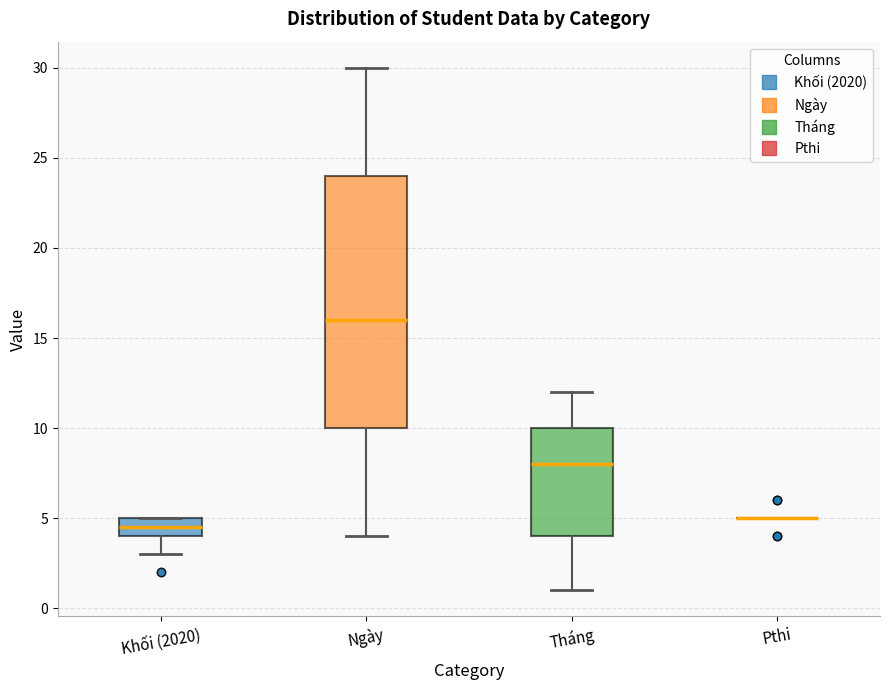

Reading left to right, transcribe this box plot: for each box, give where its median line is, the range the box spans, and where its two whiskers end, as read against the y-axis. The values are not printed on the chart, so give them approximately, as read against the axis.

Khối (2020): median 4.5, box 4.0 to 5.0, whiskers 3.0 to 5.0
Ngày: median 16.0, box 10.0 to 24.0, whiskers 4.0 to 30.0
Tháng: median 8.0, box 4.0 to 10.0, whiskers 1.0 to 12.0
Pthi: box collapsed to a line at 5.0, whiskers 5.0 to 5.0